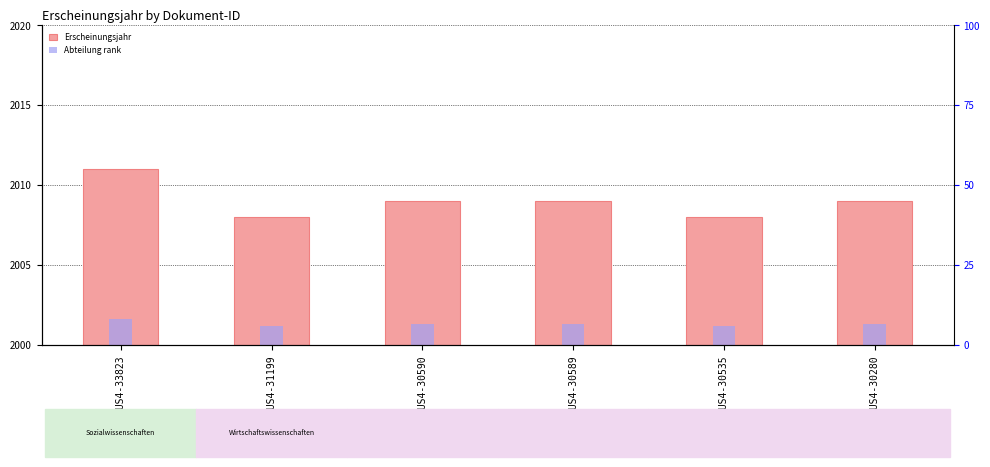

Which series changed the most between OPUS4-33823 and OPUS4-30280?

Erscheinungsjahr